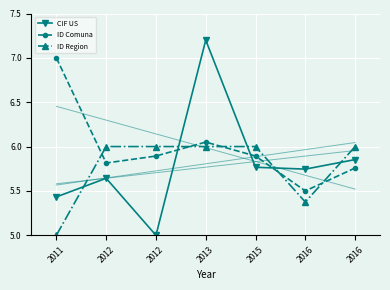

Rank the categories by ID Region value from highest to lowest.

2012, 2012, 2013, 2015, 2016, 2016, 2011